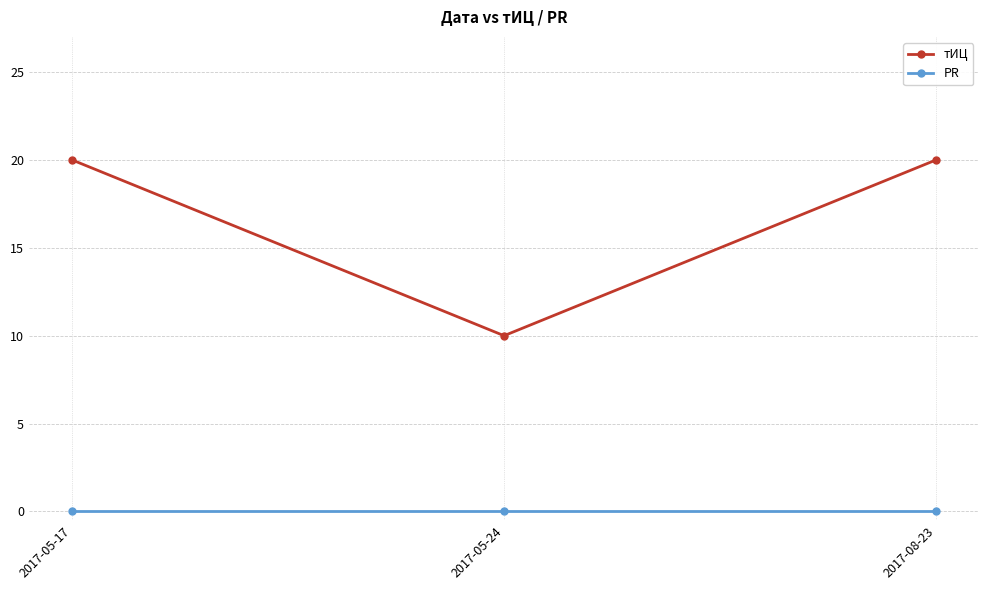

What is the difference between the highest and lowest values at 2017-05-24?

10